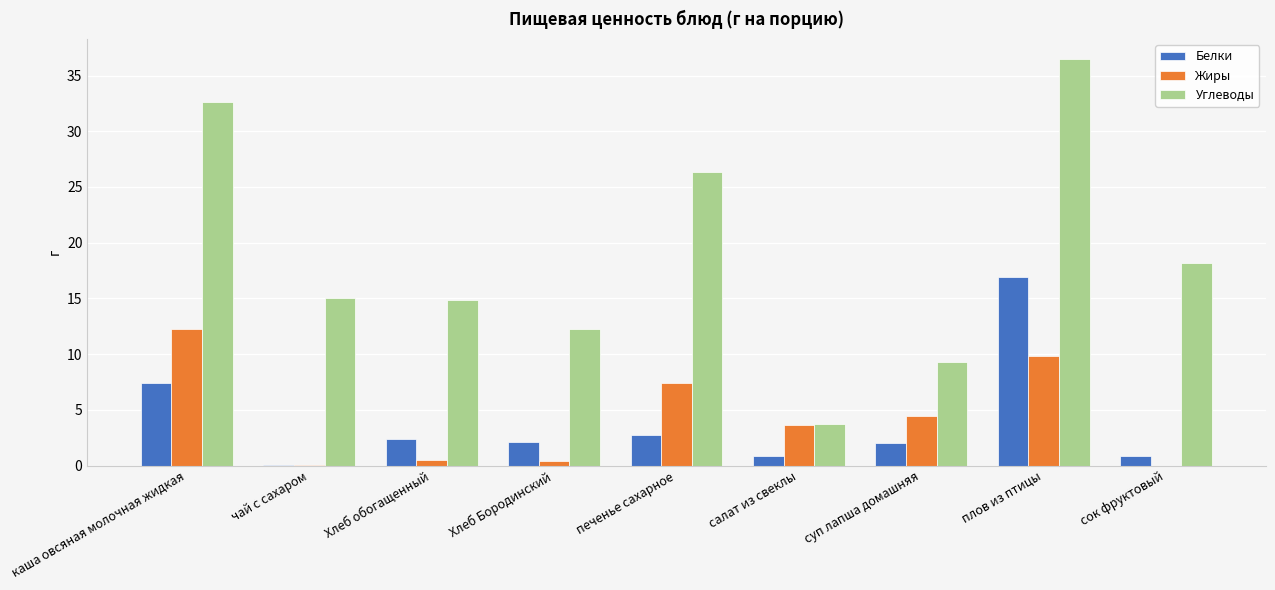

What is the sum of the Белки values at печенье сахарное and каша овсяная молочная жидкая?

10.2